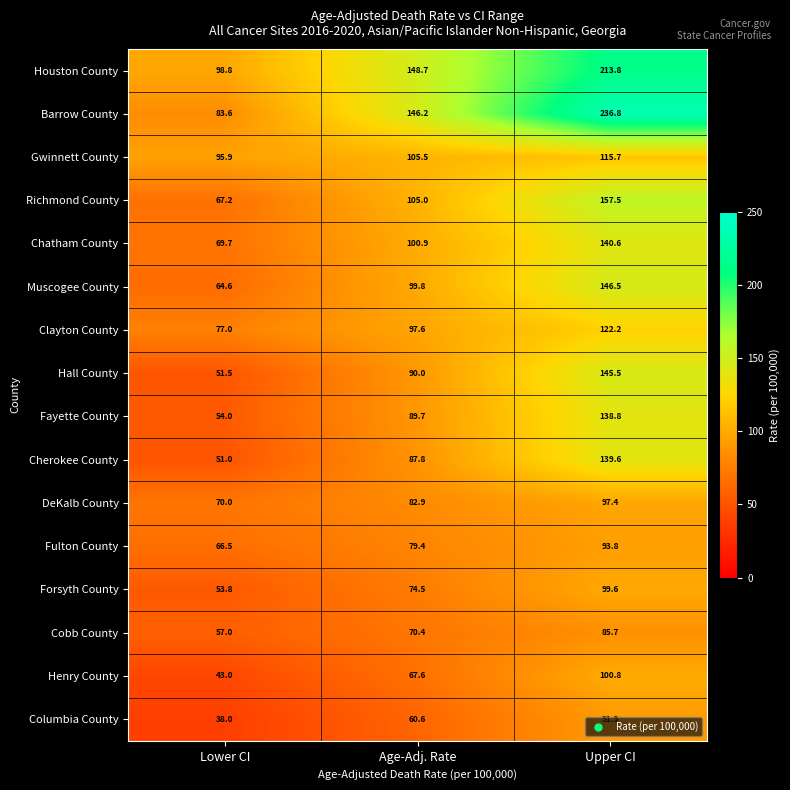

Where is Gwinnett County nearest to the value 105?

Age-Adj. Rate